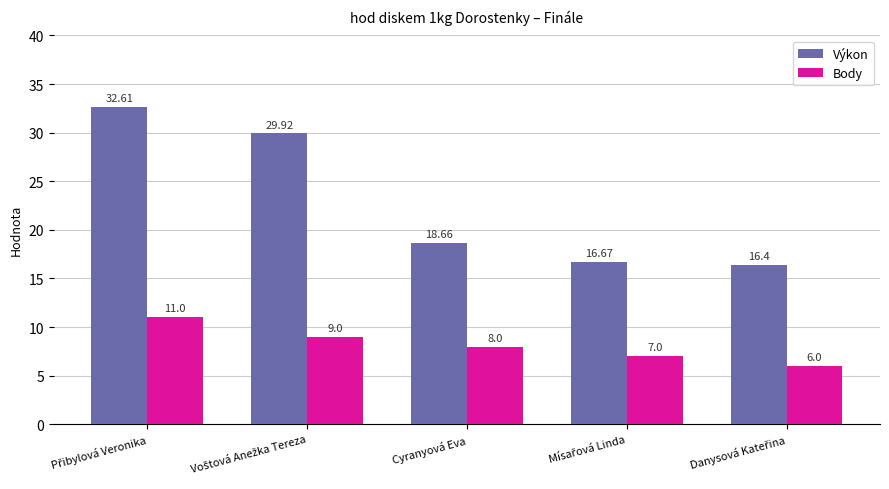

Reading left to right, list all the values displayed in this chart.

Výkon: 32.6	29.9	18.7	16.7	16.4
Body: 11.0	9.0	8.0	7.0	6.0